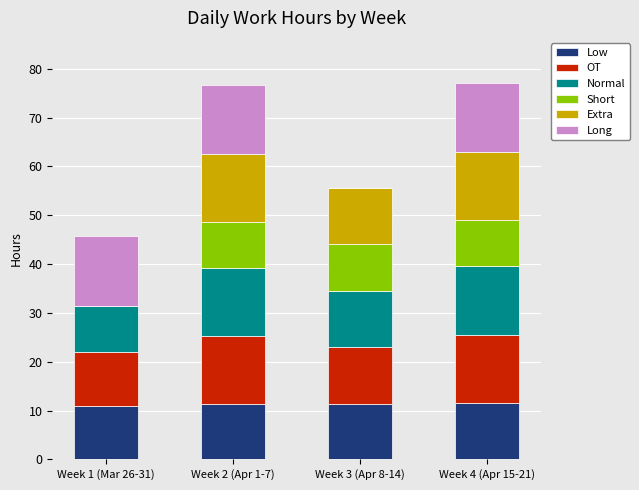

What is the total value across all series at Week 2 (Apr 1-7)?

76.7